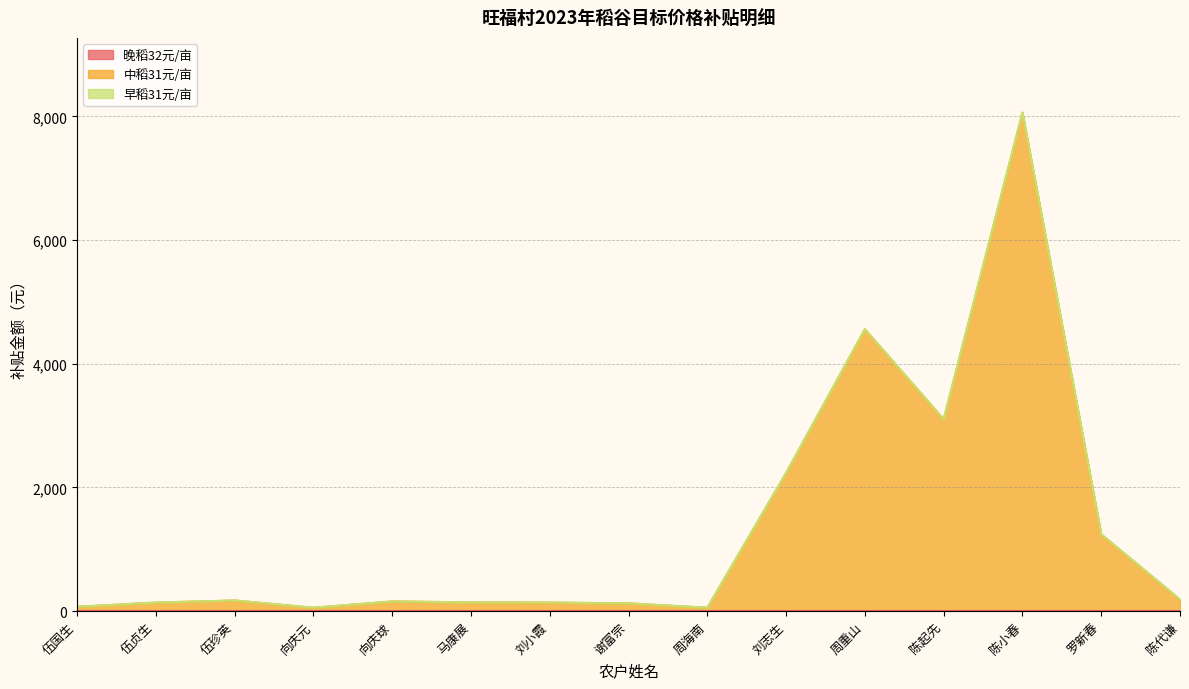

Rank the series at 向庆元 from lowest to highest value.

晚稻32元/亩, 早稻31元/亩, 中稻31元/亩